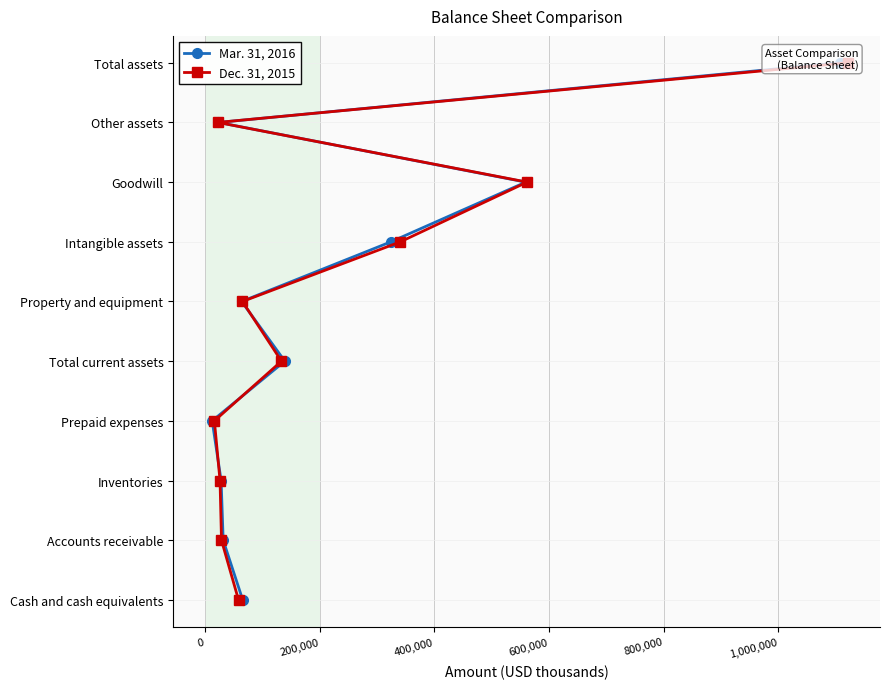

True or false: Dec. 31, 2015 and Mar. 31, 2016 intersect in this chart.

False